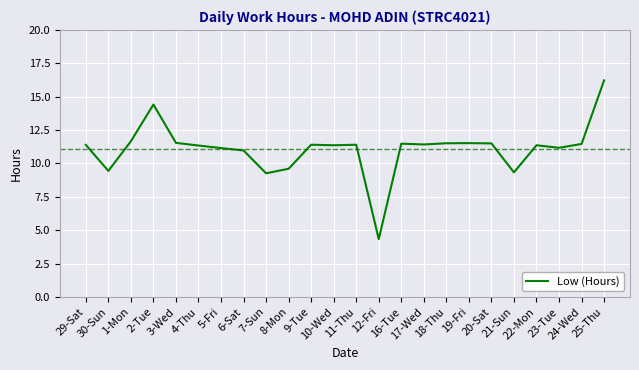

Is it true that the value at 19-Fri is 11.5?

True